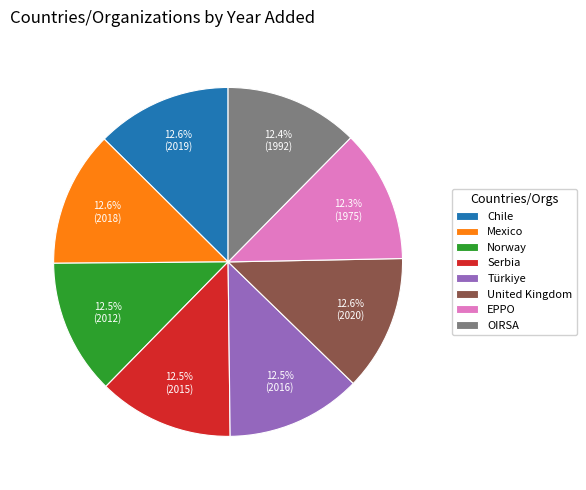

Approximately how many times larger is the value at Chile compared to Serbia?

1.0